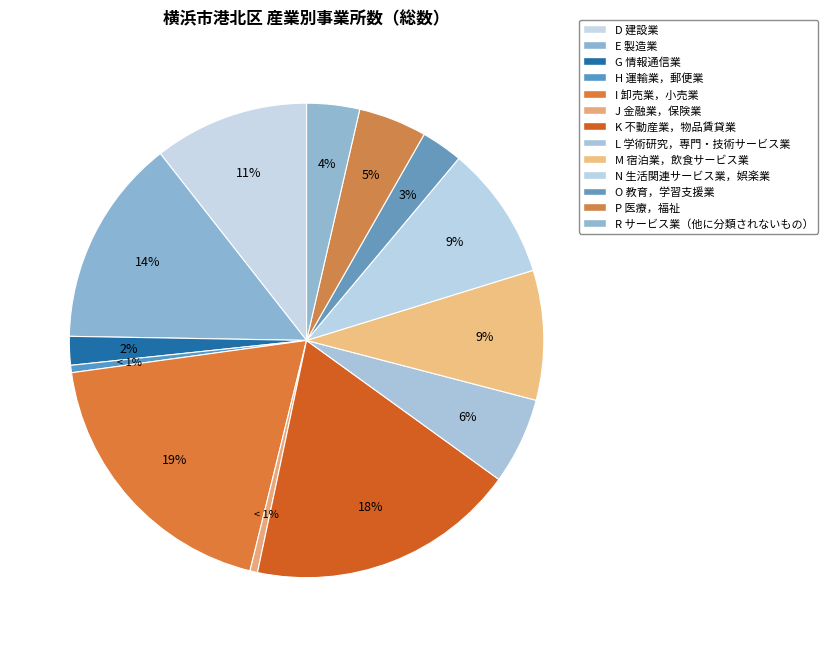

What is the smallest slice in the pie chart?

H 運輸業，郵便業